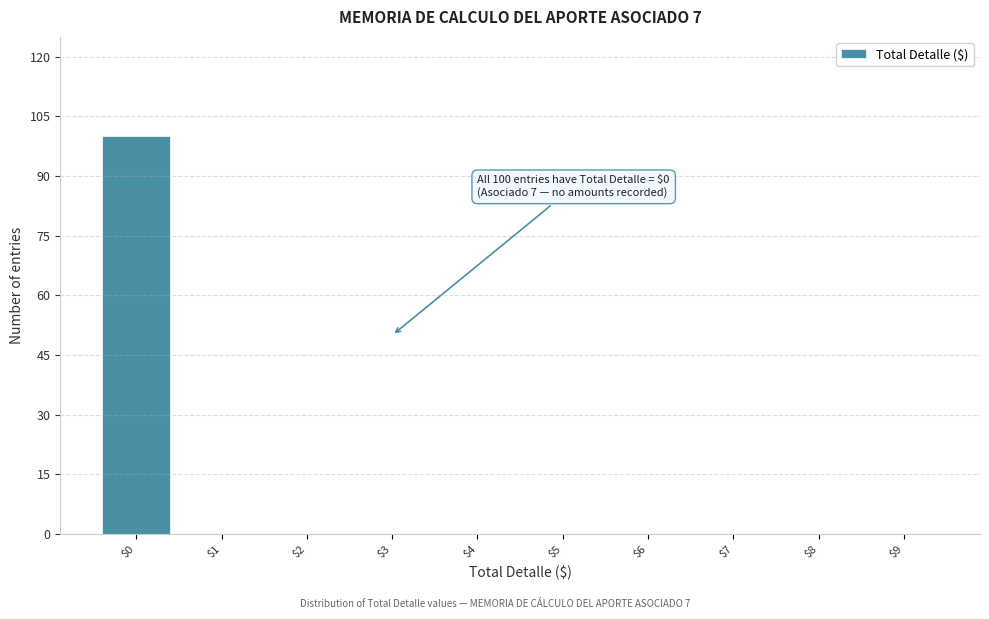

What is the maximum value shown in the chart?

100